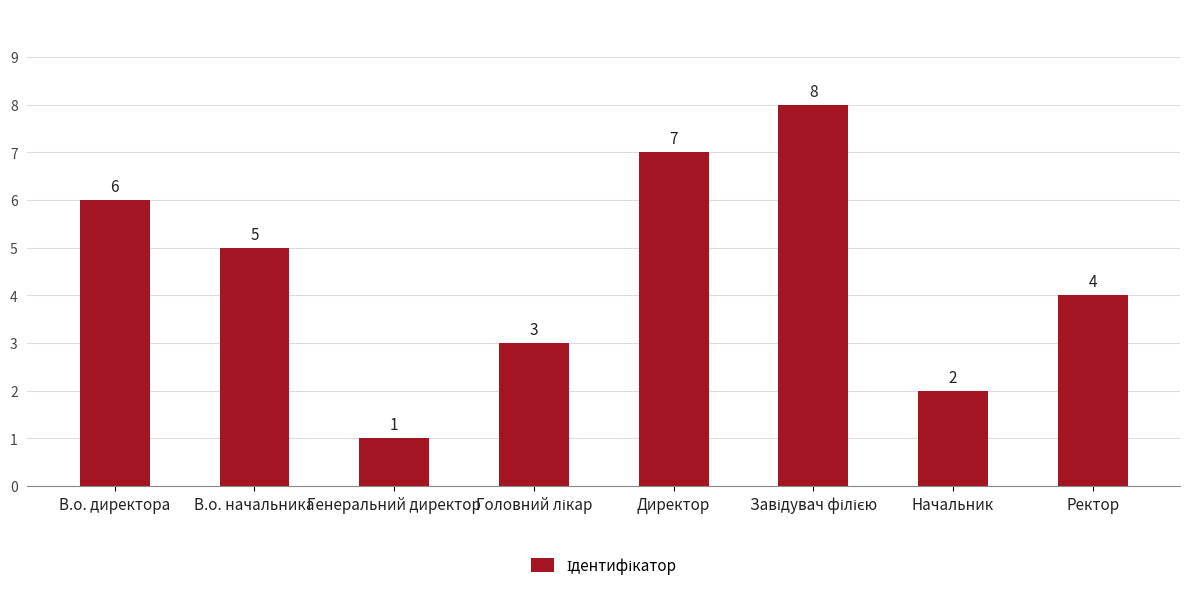

Where is the data nearest to the value 4?

Ректор